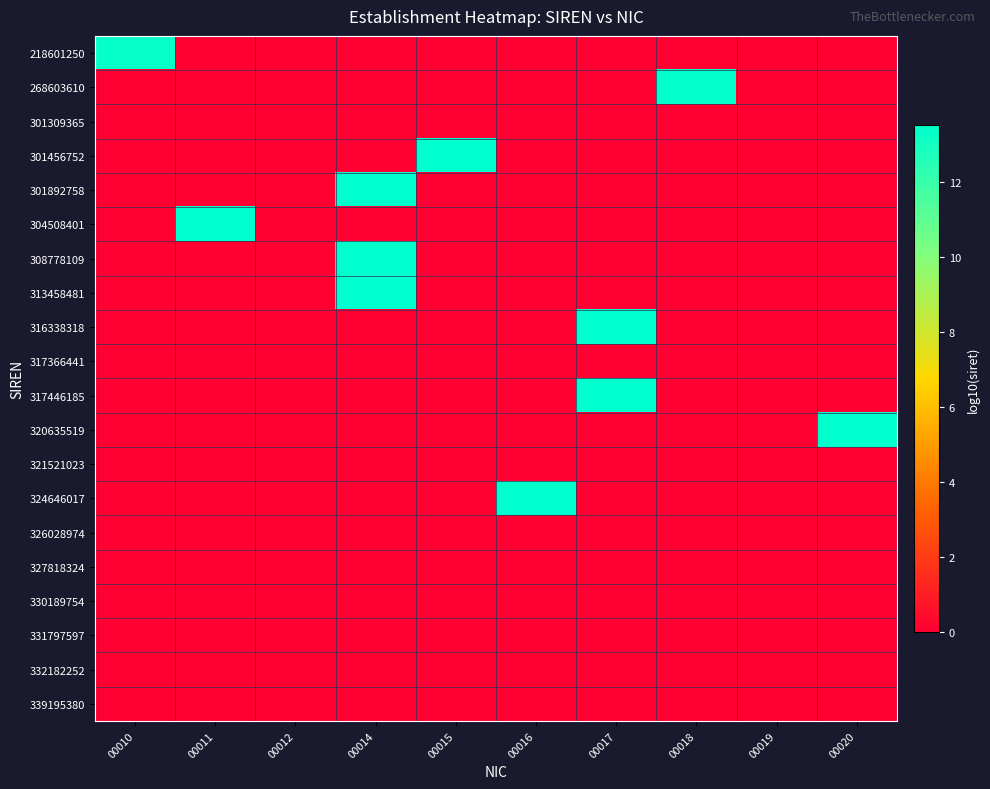

Which has a higher value, 00019 or 00014?

00019